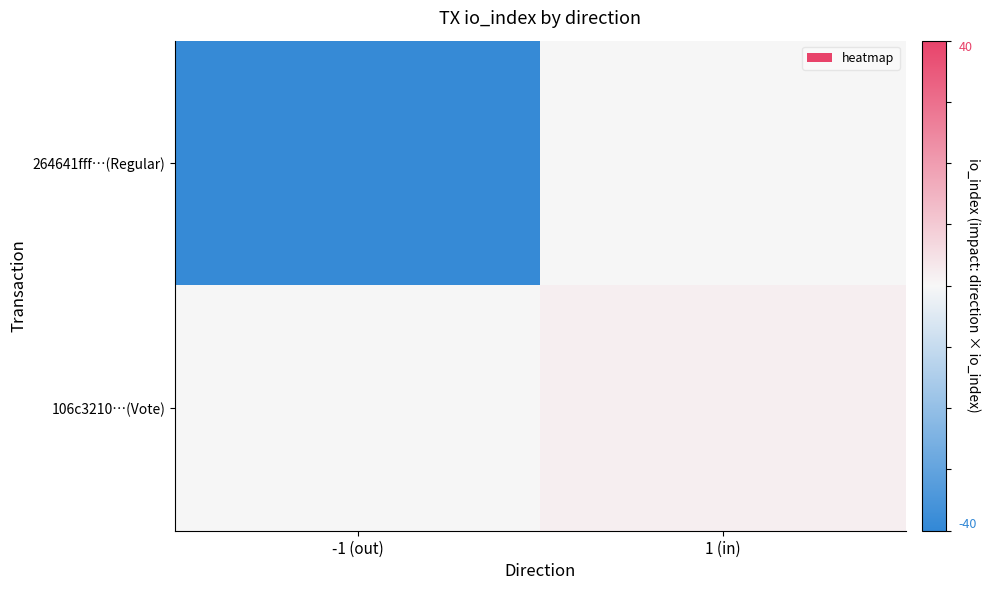

What is the spread (max minus min) of values at 1 (in)?

2